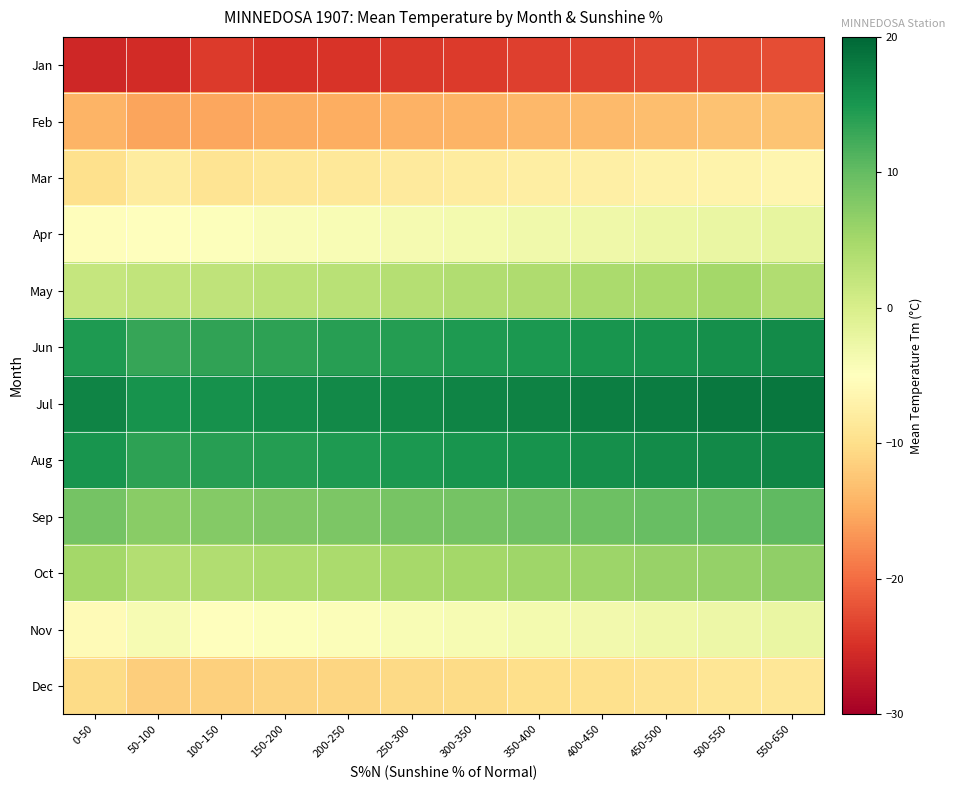

At 250-300, list the series in order from largest to smallest.

Jul, Aug, Jun, Sep, Oct, May, Apr, Nov, Mar, Dec, Feb, Jan